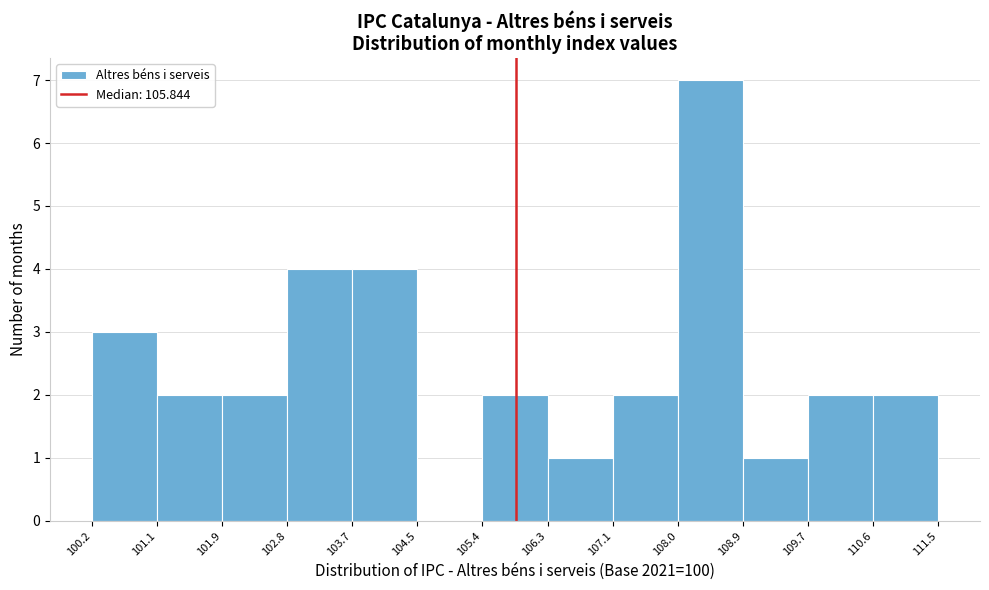

Which range on the x-axis has the tallest bar?

108.0 to 108.9